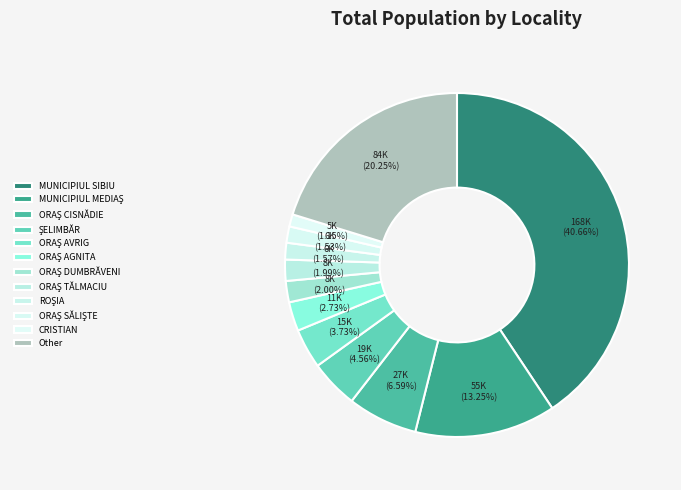

How many segments does this pie chart have?

12